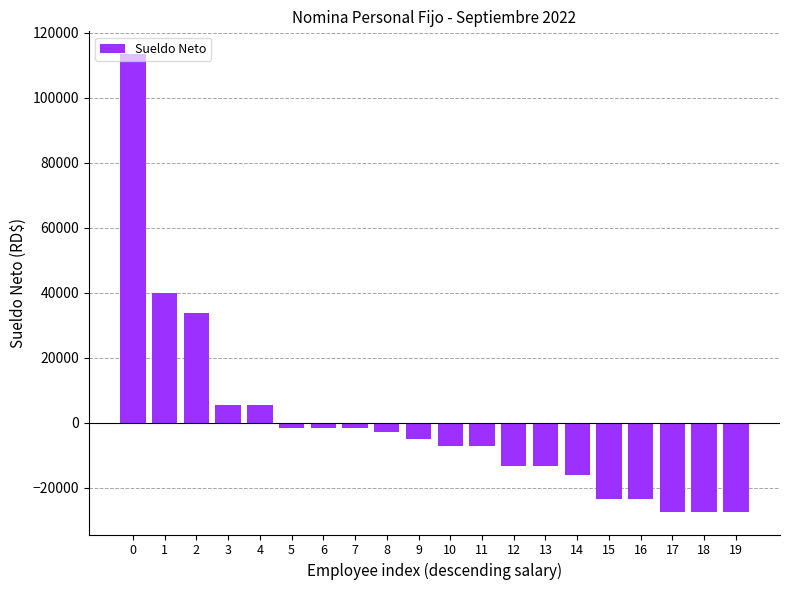

Are the bars horizontal?

No